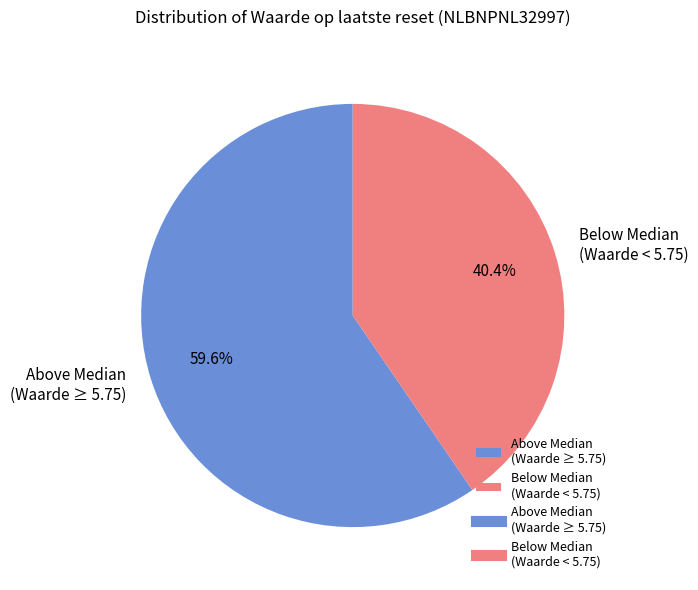

How much of the chart is everything except Above Median (Waarde ≥ 5.75)?

40.4%